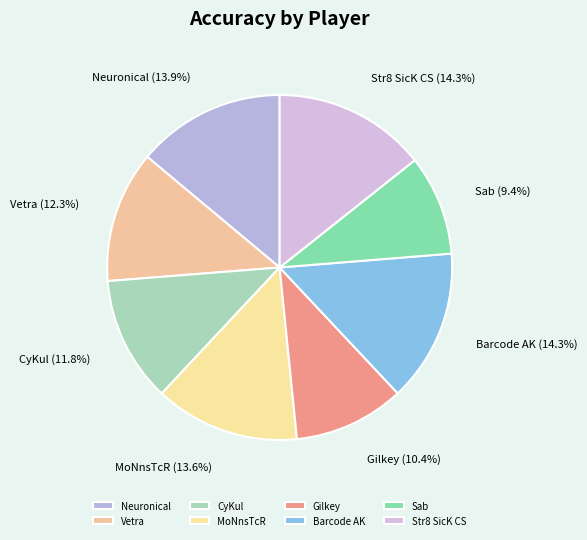

What percentage is the CyKul slice, to the nearest percent?

12%